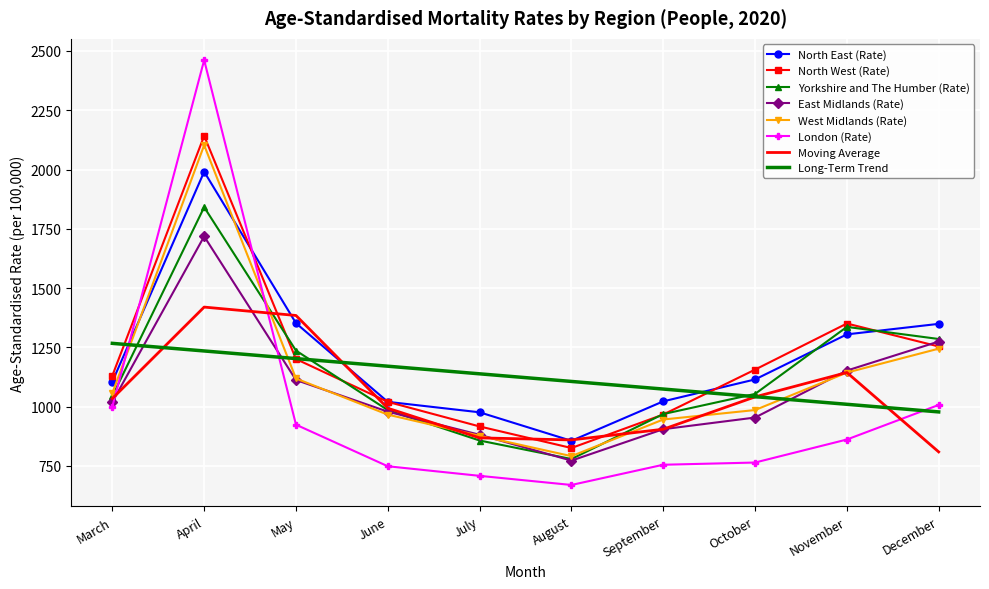

Is it true that East Midlands (Rate) equals 1112.2 at May?

True